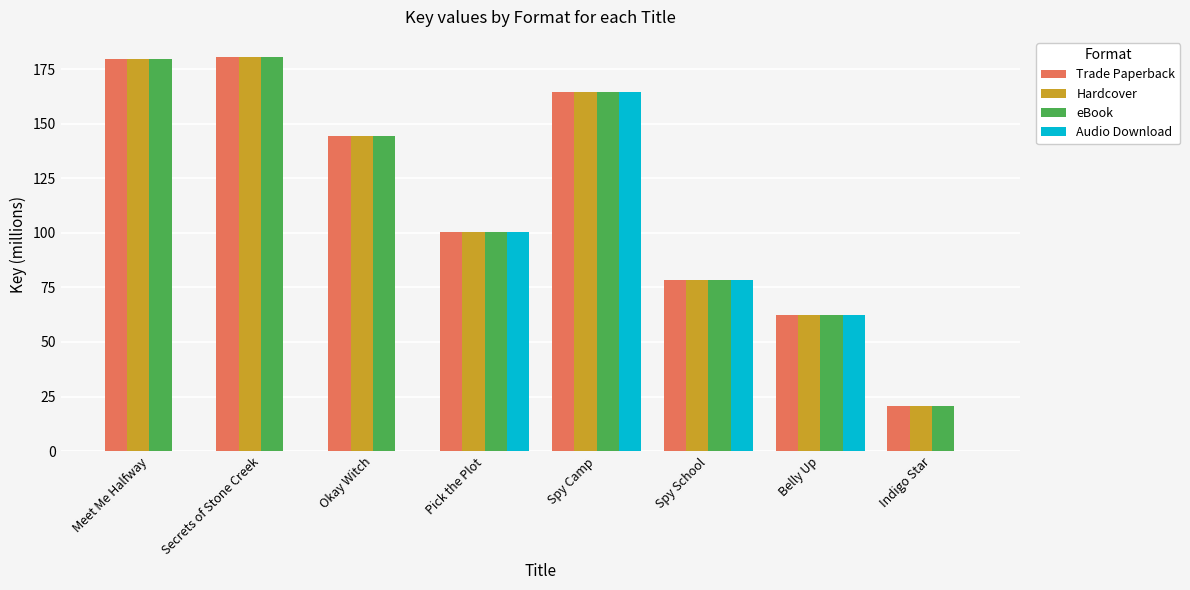

Is the value of Trade Paperback at Pick the Plot greater than the value of Hardcover at Meet Me Halfway?

No